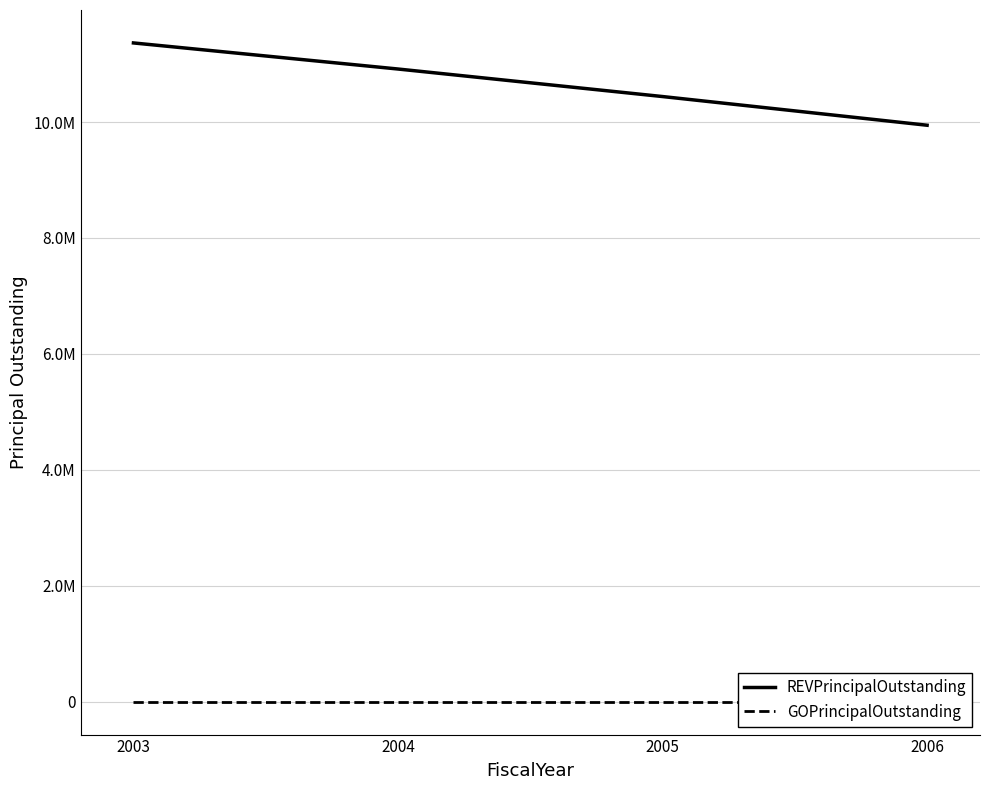

Reading left to right, extract all data points from this chart.

REVPrincipalOutstanding: 2003=11365000	2004=10915000	2005=10440000	2006=9945000
GOPrincipalOutstanding: 2003=0	2004=0	2005=0	2006=0